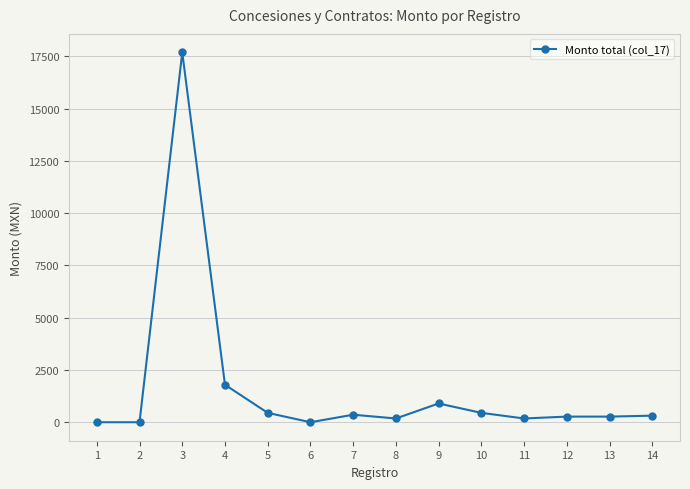

Between 10 and 4, which is larger?

4